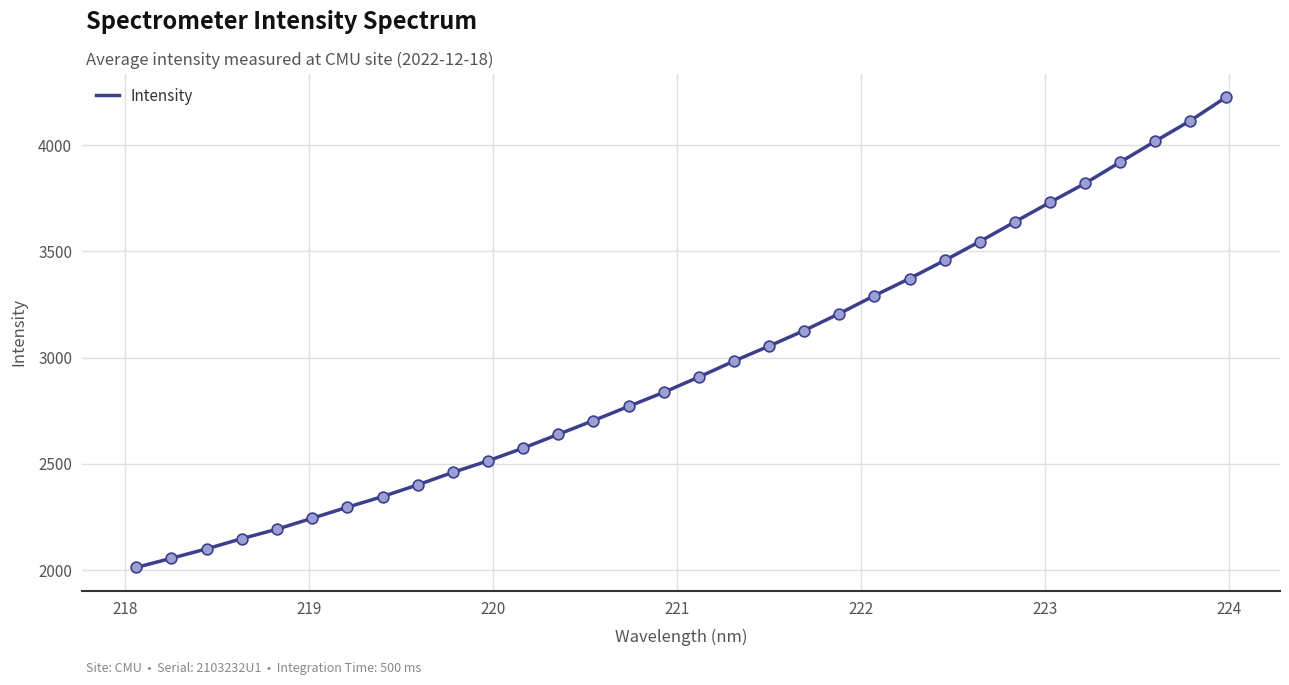

What is the minimum value shown in the chart?

2012.8